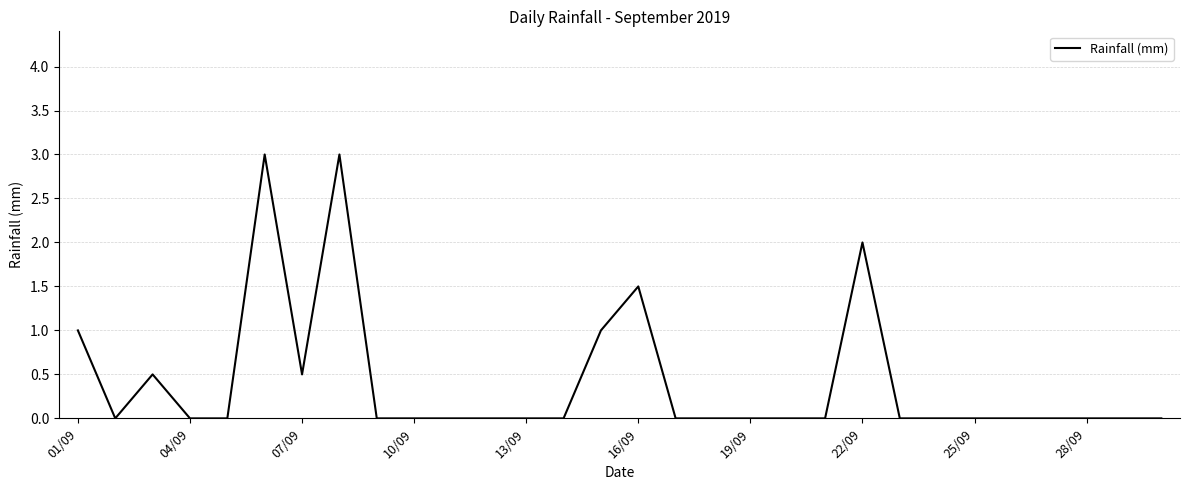

What is the greatest value displayed?

3.0